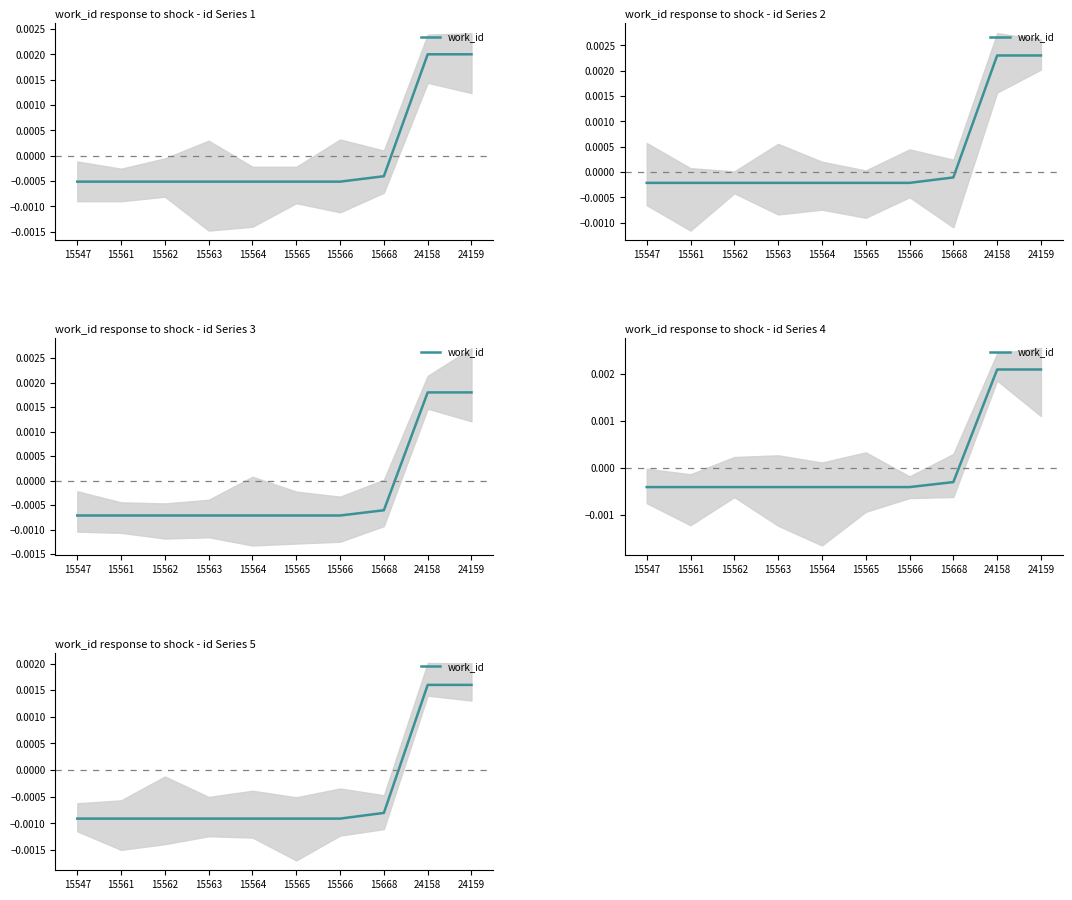

The chart shows a value of -0.0 at 15563. True or false?

False